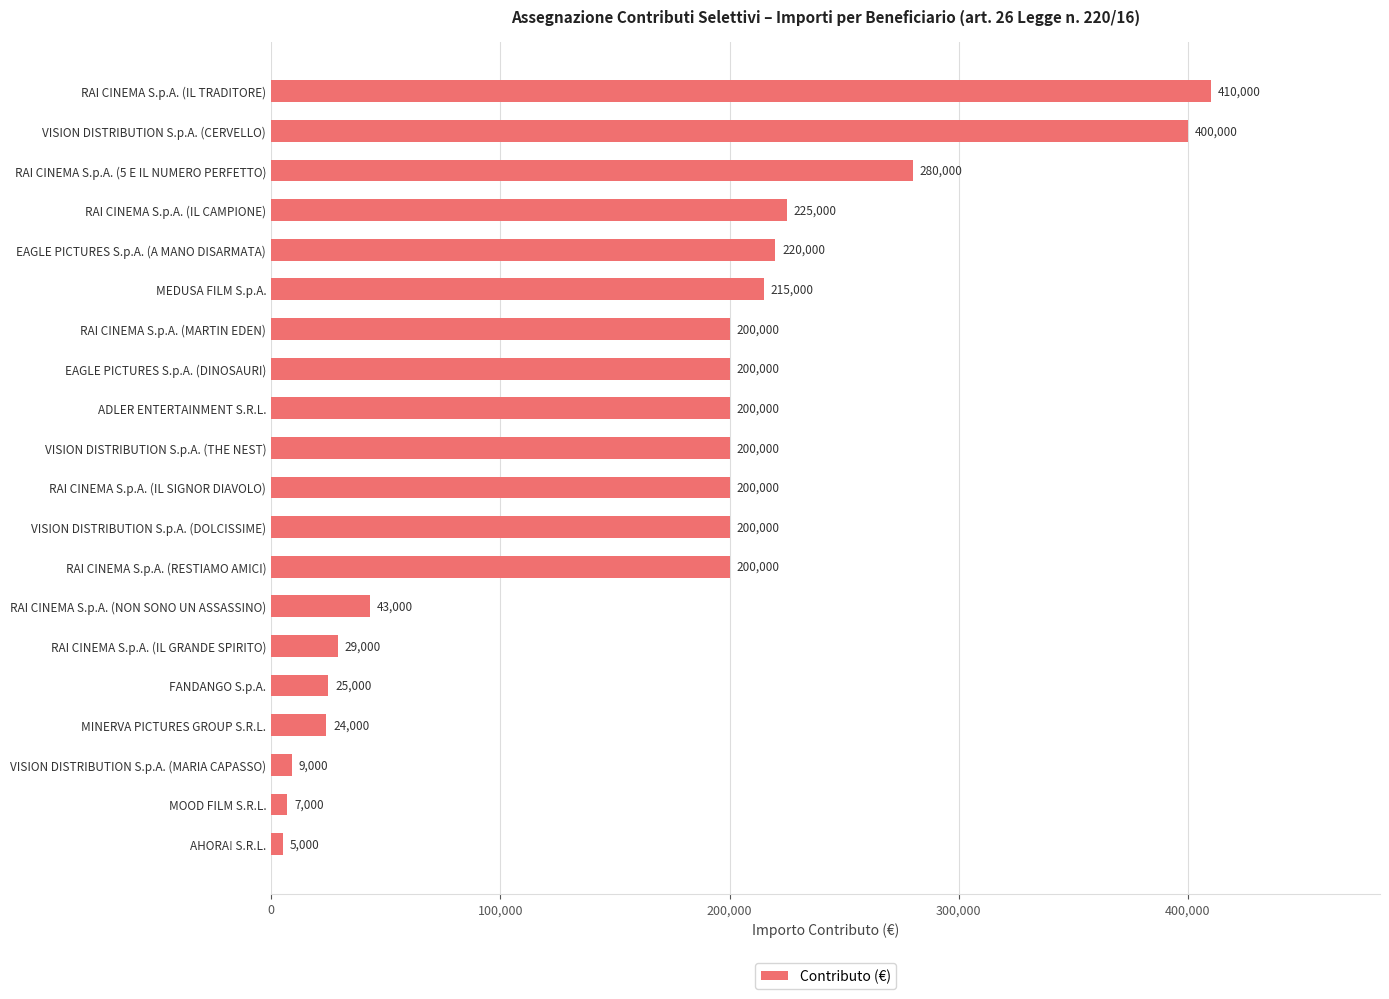

True or false: the data shows 649887 at RAI CINEMA S.p.A. (IL TRADITORE).

False